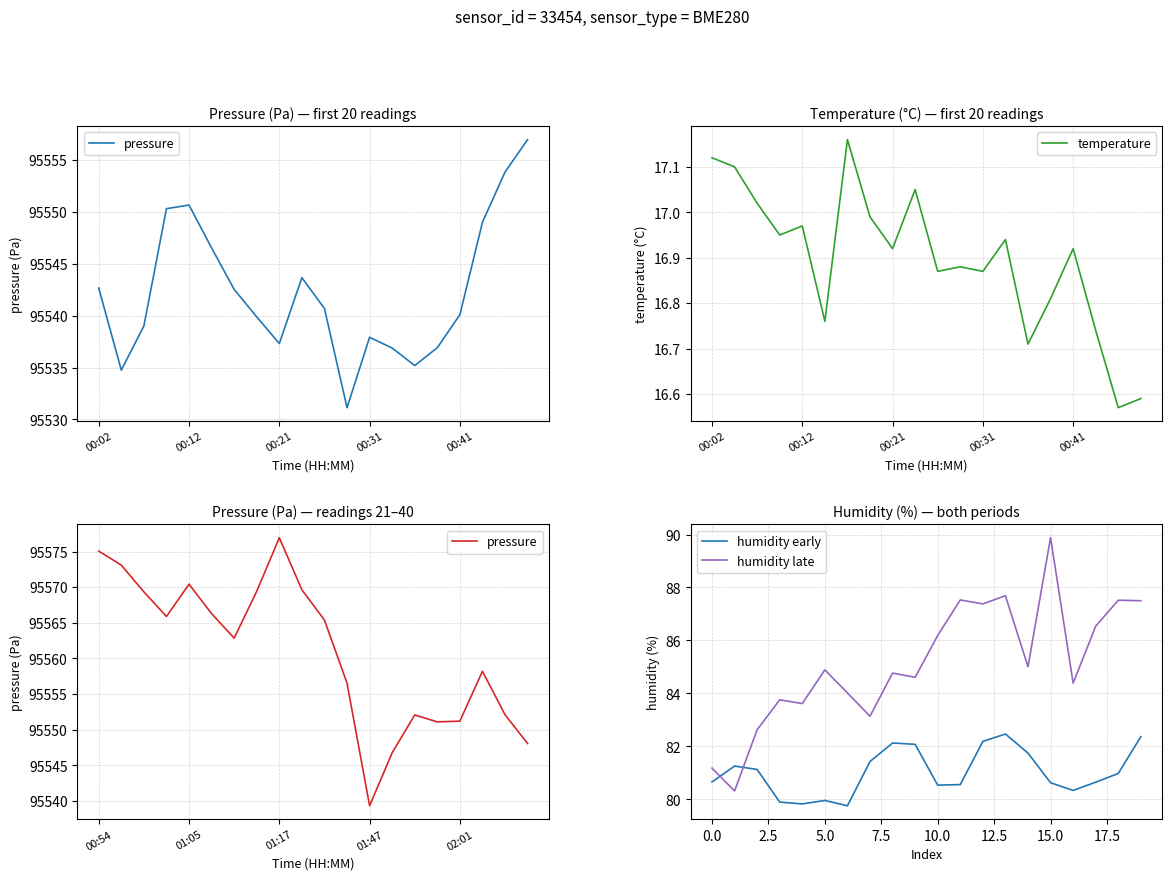

Which series has the largest total across all categories?

pressure